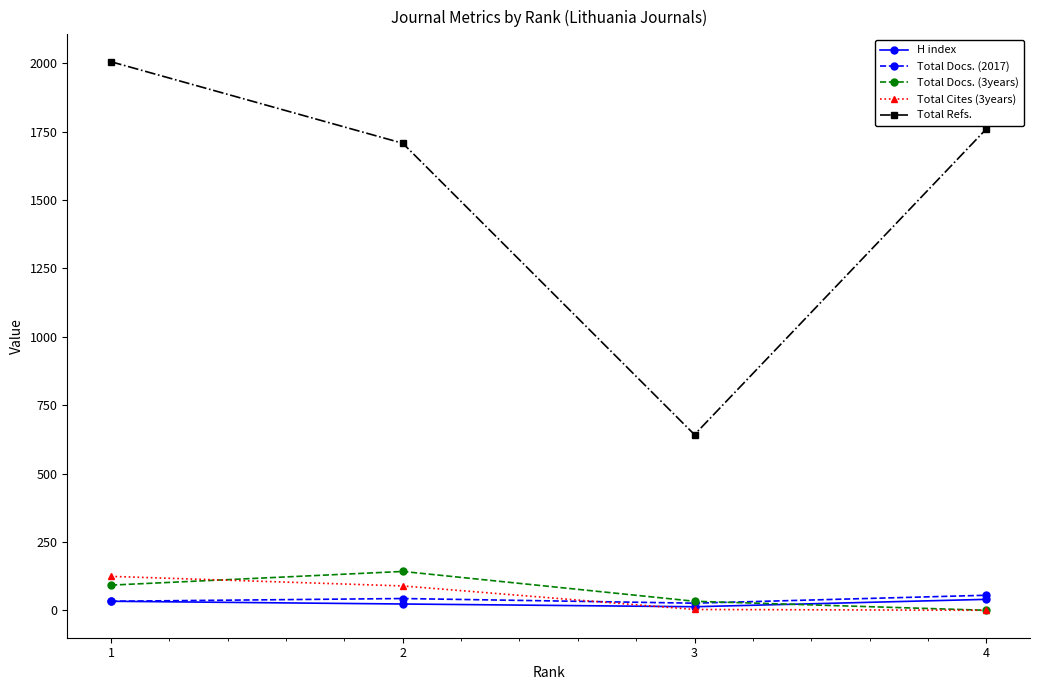

Is the value of Total Refs. at 2 greater than the value of Total Docs. (2017) at 3?

Yes